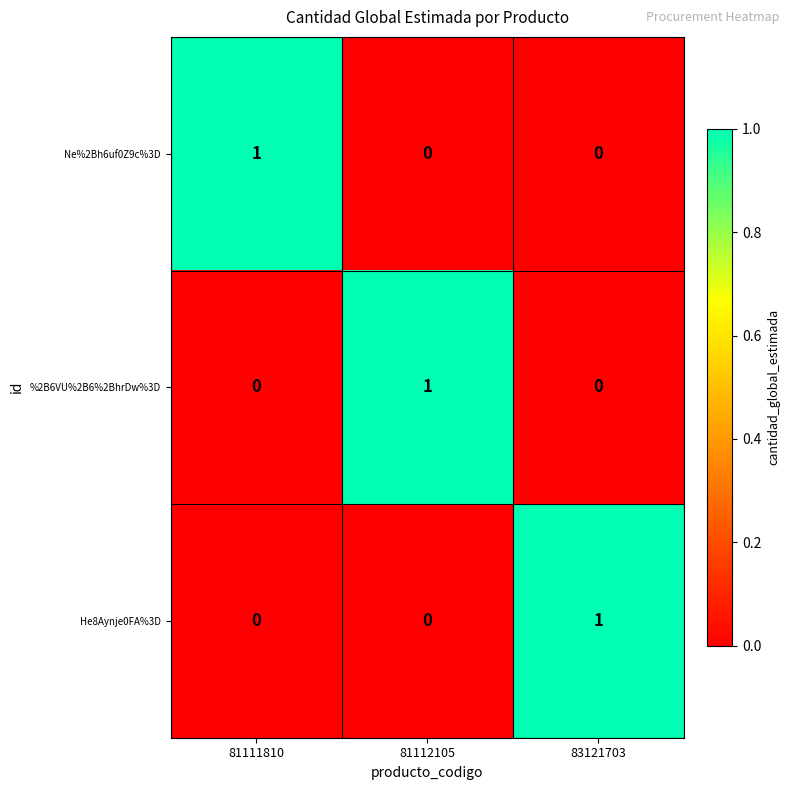

Reading left to right, extract all data points from this chart.

Ne%2Bh6uf0Z9c%3D: 1	0	0
%2B6VU%2B6%2BhrDw%3D: 0	1	0
He8Aynje0FA%3D: 0	0	1